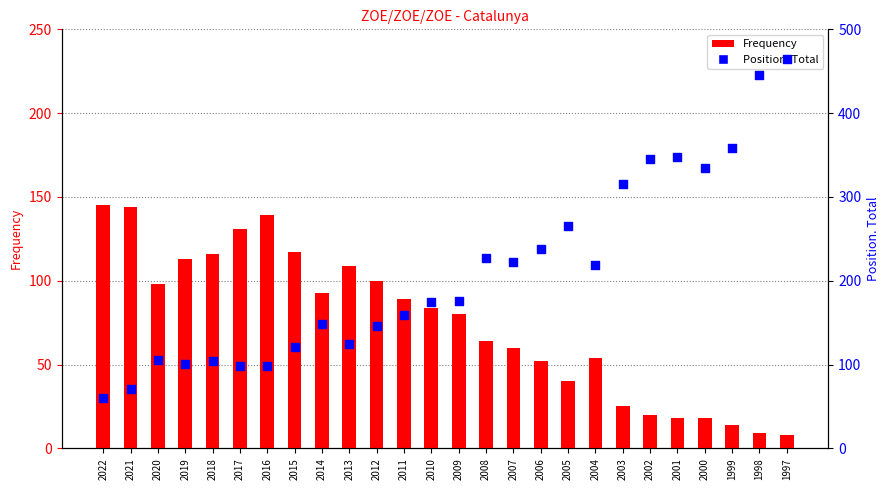

What are all the series names shown in the legend?

Frequency, Position. Total